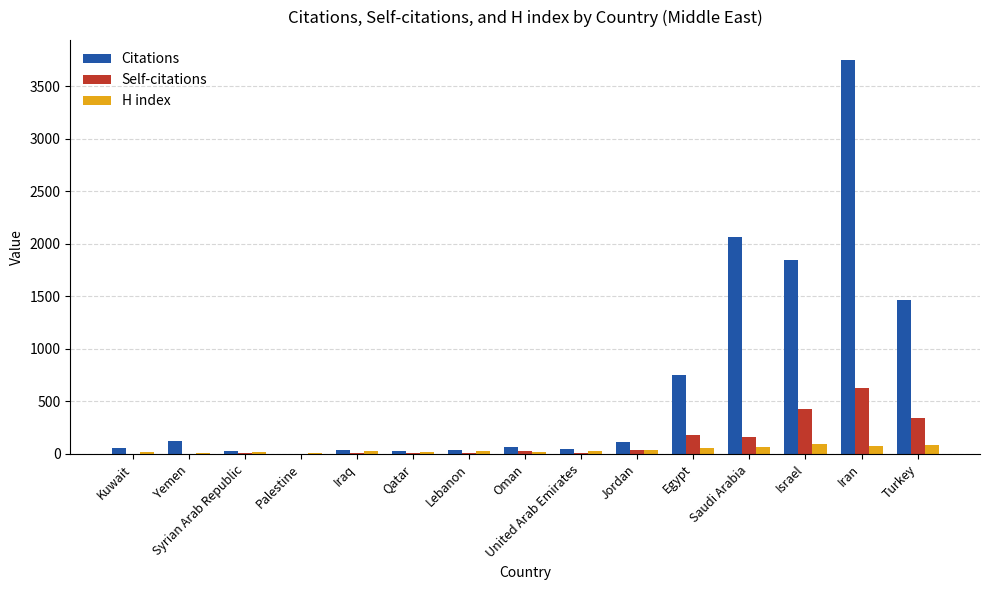

What is the maximum value for H index?

91